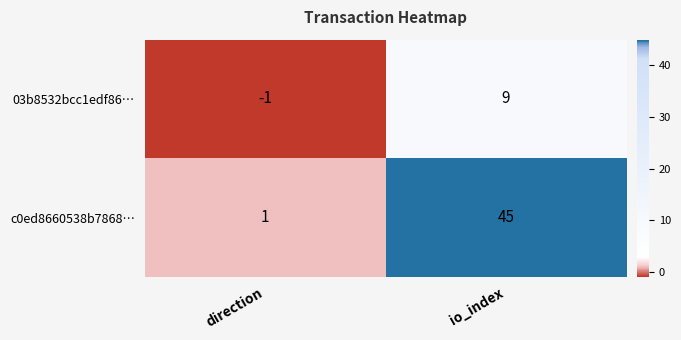

Which series has the widest spread of values?

c0ed8660538b7868…